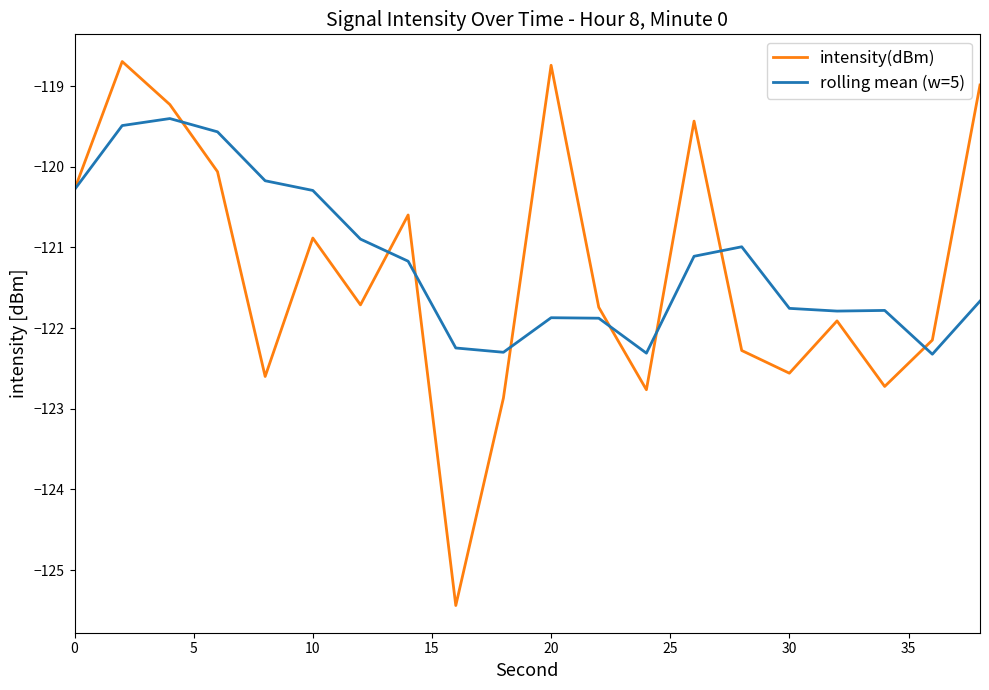

What is the minimum value shown in the chart?

-125.4